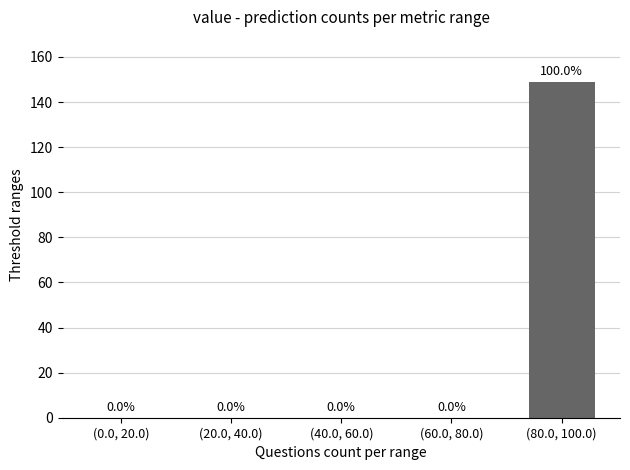

Reading left to right, list all the values displayed in this chart.

(0.0, 20.0)=0	(20.0, 40.0)=0	(40.0, 60.0)=0	(60.0, 80.0)=0	(80.0, 100.0)=149